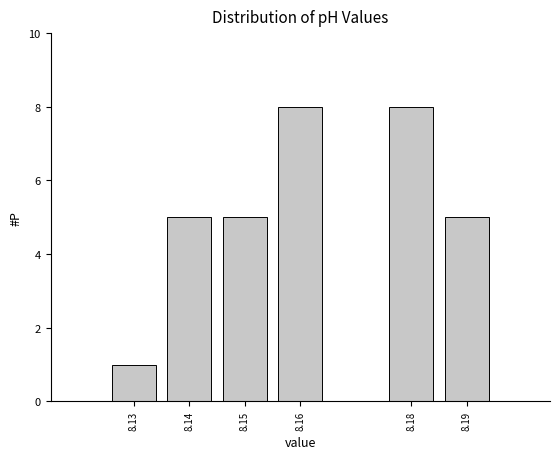

Reading right to left, what are all the values shown in this chart?

8.19=5	8.18=8	8.16=8	8.15=5	8.14=5	8.13=1